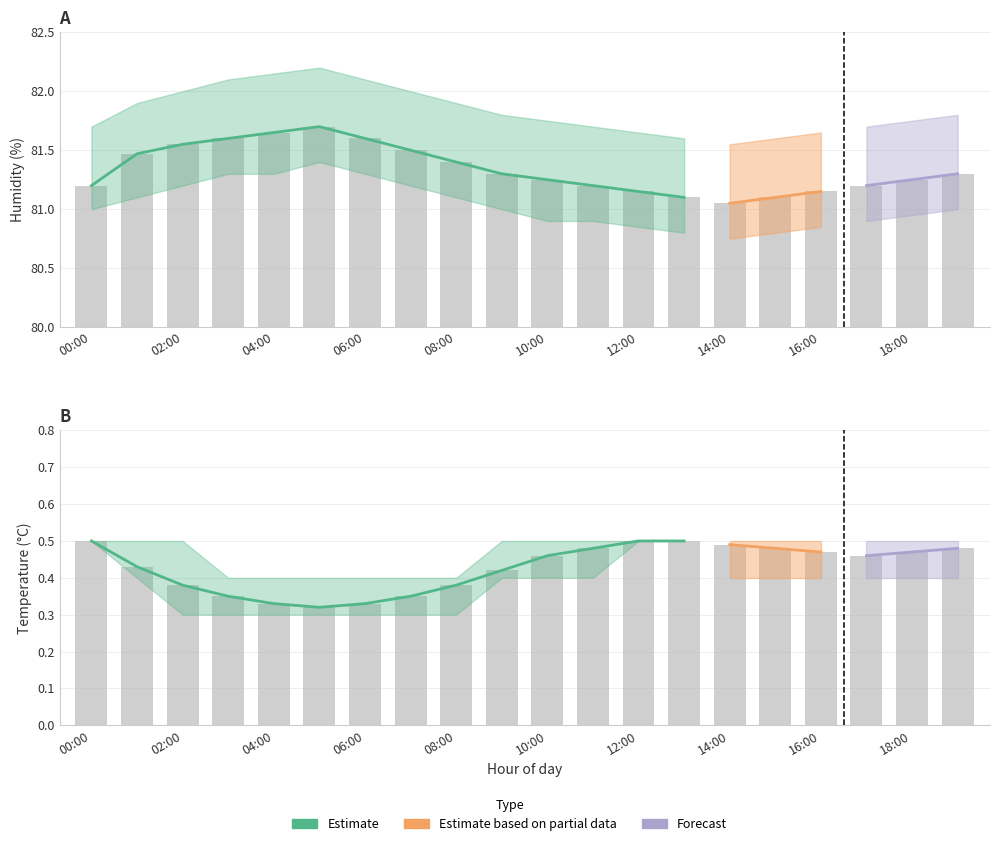

What is the label of the 7th bar from the right?

13:00